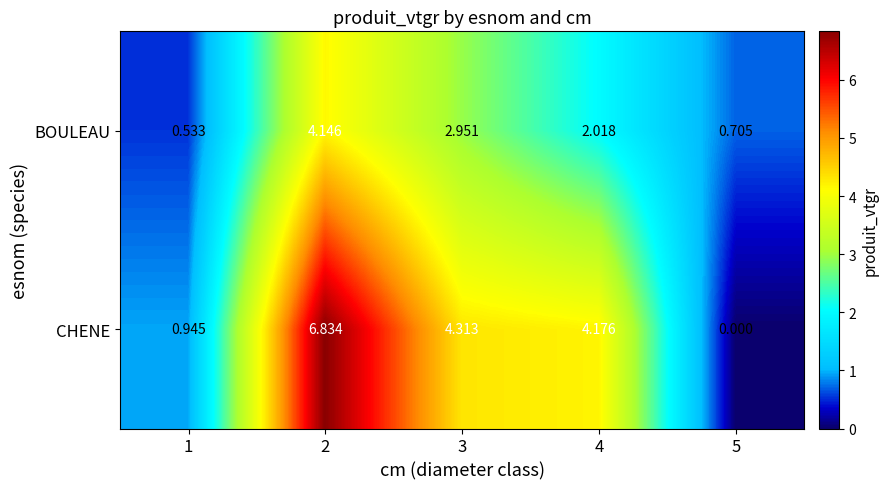

Which series changed the most between 1 and 4?

CHENE